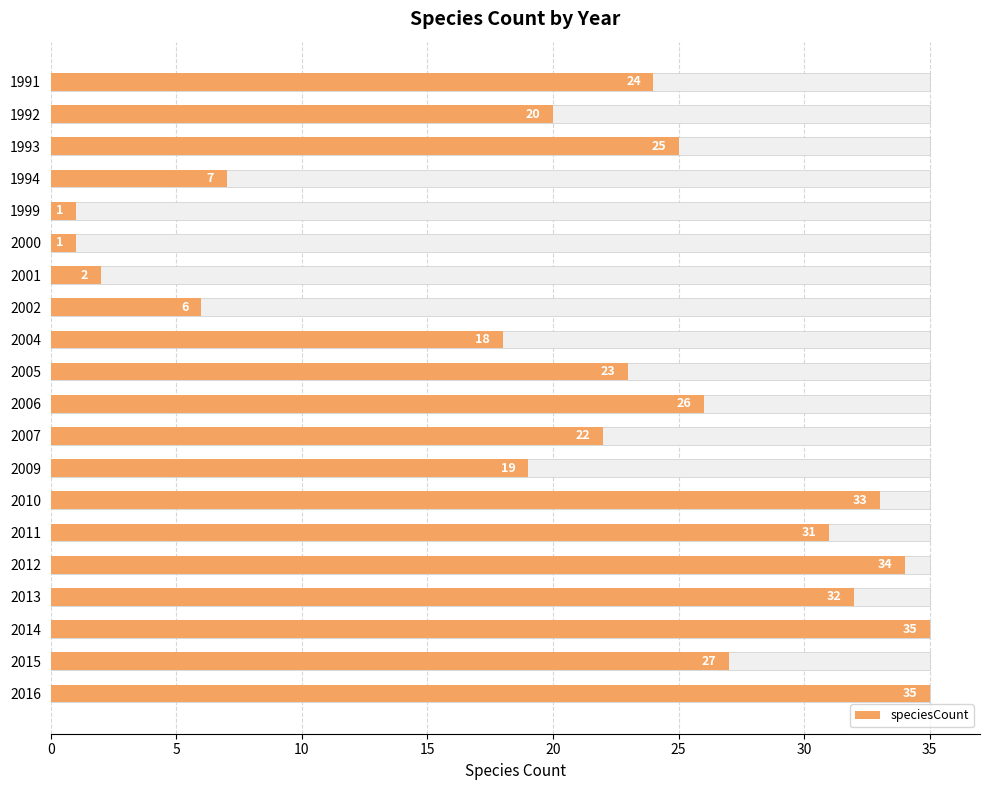

What is the average value?

21